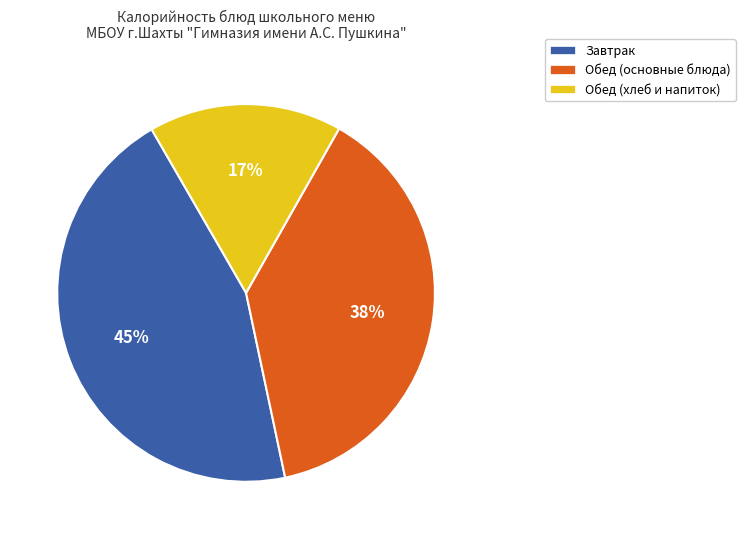

Is there a majority slice in this chart?

No